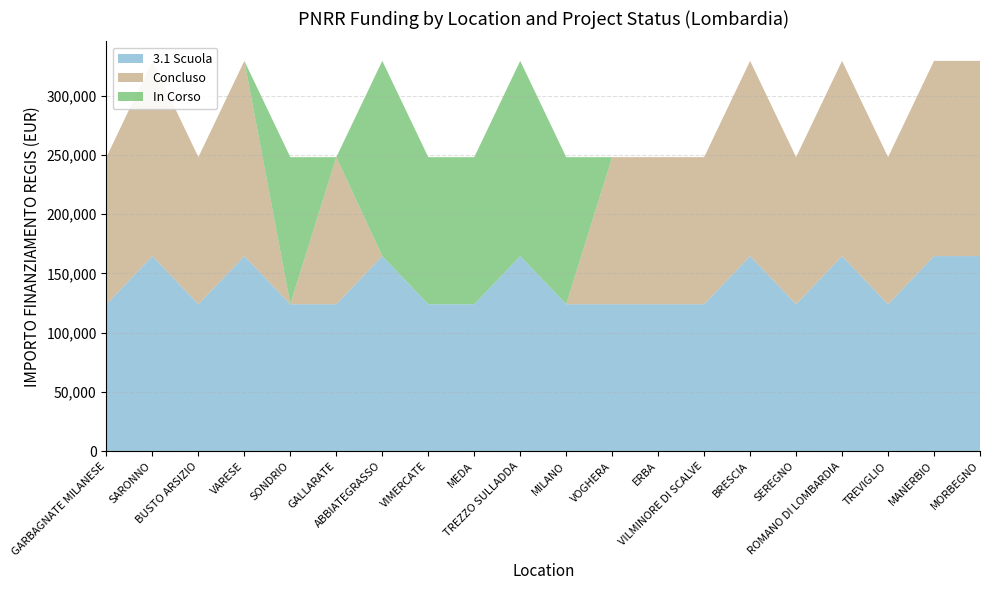

Reading left to right, extract all data points from this chart.

3.1 Scuola: 124044.6	164644.2	124044.6	164644.2	124044.6	124044.6	164644.2	124044.6	124044.6	164644.2	124044.6	124044.6	124044.6	124044.6	164644.2	124044.6	164644.2	124044.6	164644.2	164644.2
Concluso: 124044.6	164644.2	124044.6	164644.2	0.0	124044.6	0.0	0.0	0.0	0.0	0.0	124044.6	124044.6	124044.6	164644.2	124044.6	164644.2	124044.6	164644.2	164644.2
In Corso: 0.0	0.0	0.0	0.0	124044.6	0.0	164644.2	124044.6	124044.6	164644.2	124044.6	0.0	0.0	0.0	0.0	0.0	0.0	0.0	0.0	0.0